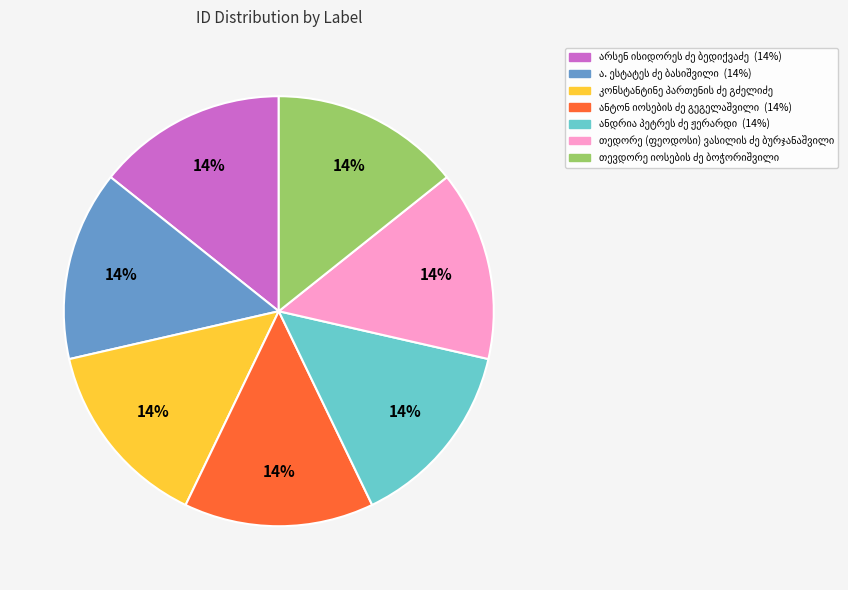

Is there any slice that represents more than half of the pie?

No